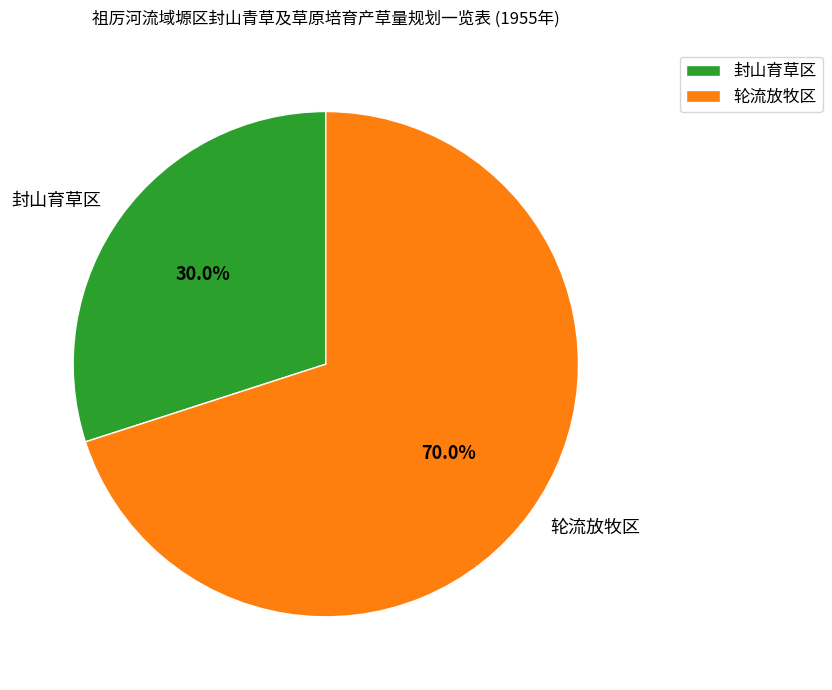

How many segments does this pie chart have?

2